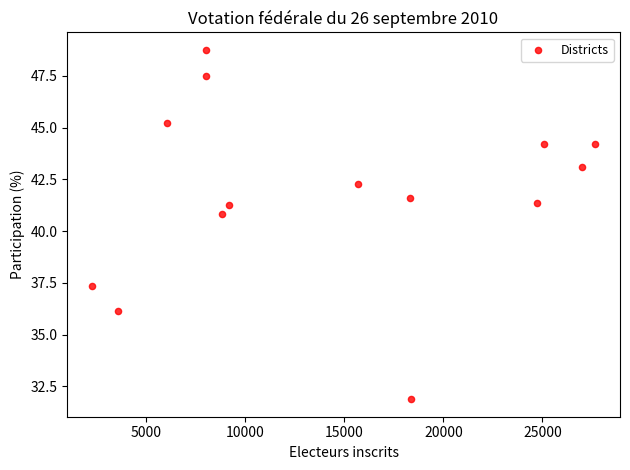

What Y value in the scatter plot is closest to 40?

40.8